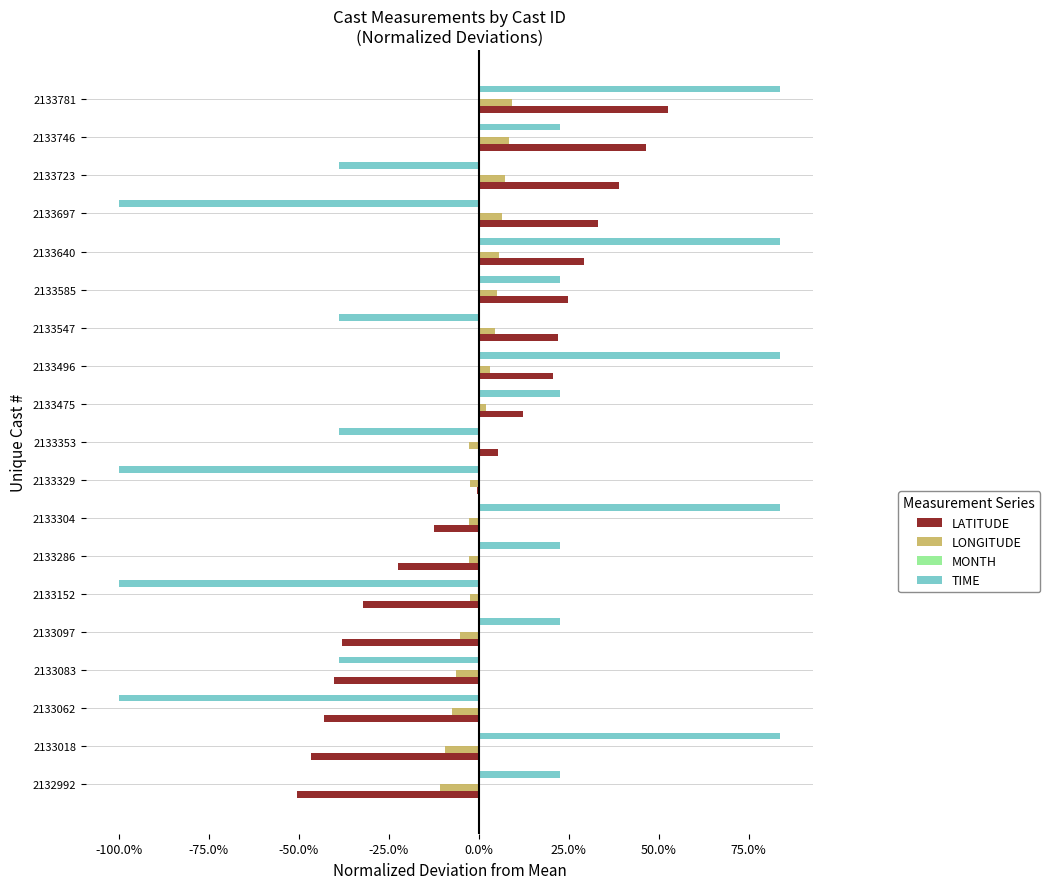

Reading right to left, what are all the values shown in this chart?

LATITUDE: 0.5	0.5	0.4	0.3	0.3	0.2	0.2	0.2	0.1	0.1	-0.0	-0.1	-0.2	-0.3	-0.4	-0.4	-0.4	-0.5	-0.5
LONGITUDE: 0.1	0.1	0.1	0.1	0.1	0.0	0.0	0.0	0.0	-0.0	-0.0	-0.0	-0.0	-0.0	-0.1	-0.1	-0.1	-0.1	-0.1
MONTH: 0.2	0.2	0.2	0.2	0.2	0.2	0.2	0.2	0.2	0.2	0.2	0.2	0.2	0.2	0.2	0.2	0.2	0.2	0.2
TIME: 0.8	0.2	-0.4	-1.0	0.8	0.2	-0.4	0.8	0.2	-0.4	-1.0	0.8	0.2	-1.0	0.2	-0.4	-1.0	0.8	0.2